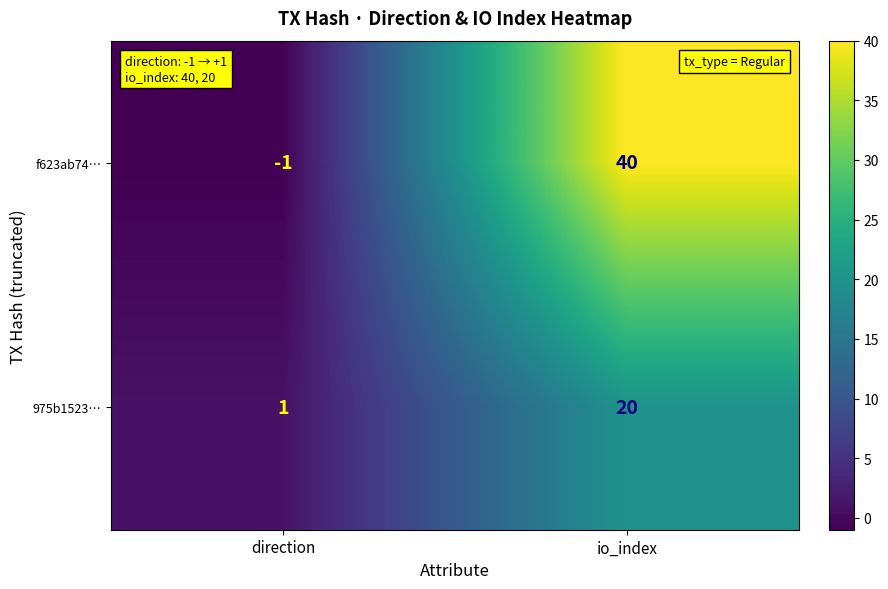

Which series has the largest total across all categories?

f623ab74…